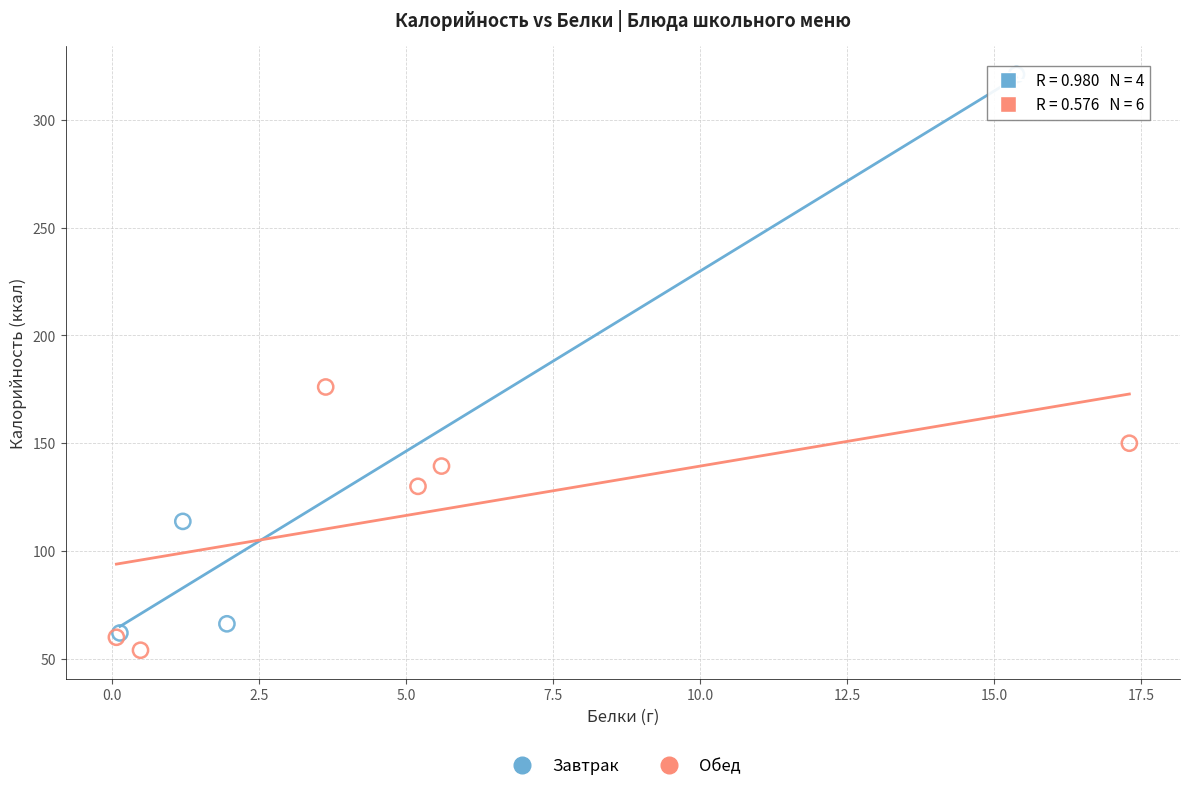

Which series has the widest spread of Y values?

Завтрак